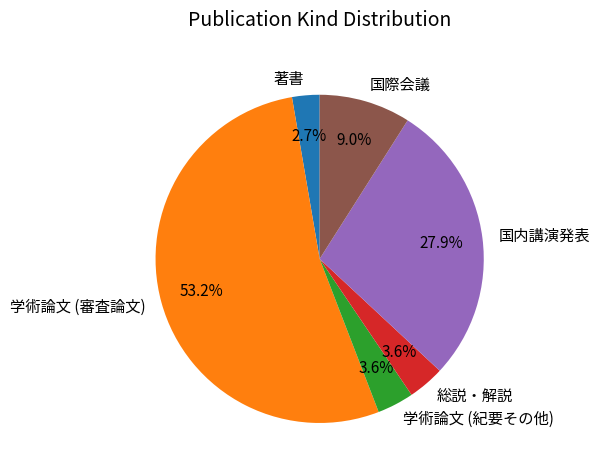

Is the sum of 国際会議 and 学術論文 (紀要その他) greater than half?

No